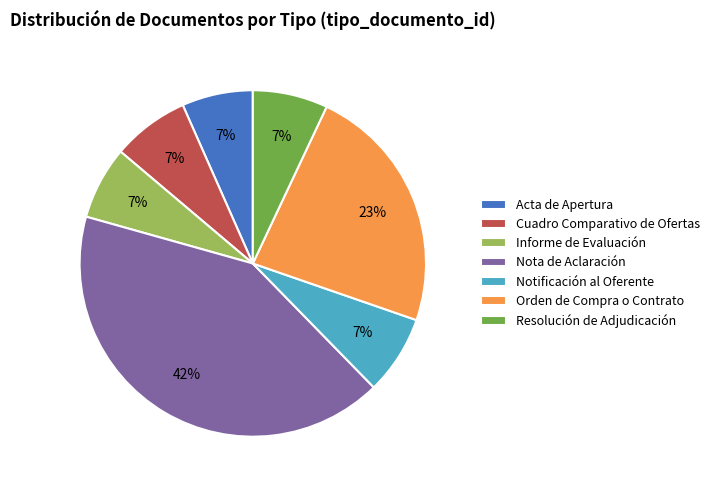

Which has a higher value, Acta de Apertura or Orden de Compra o Contrato?

Orden de Compra o Contrato